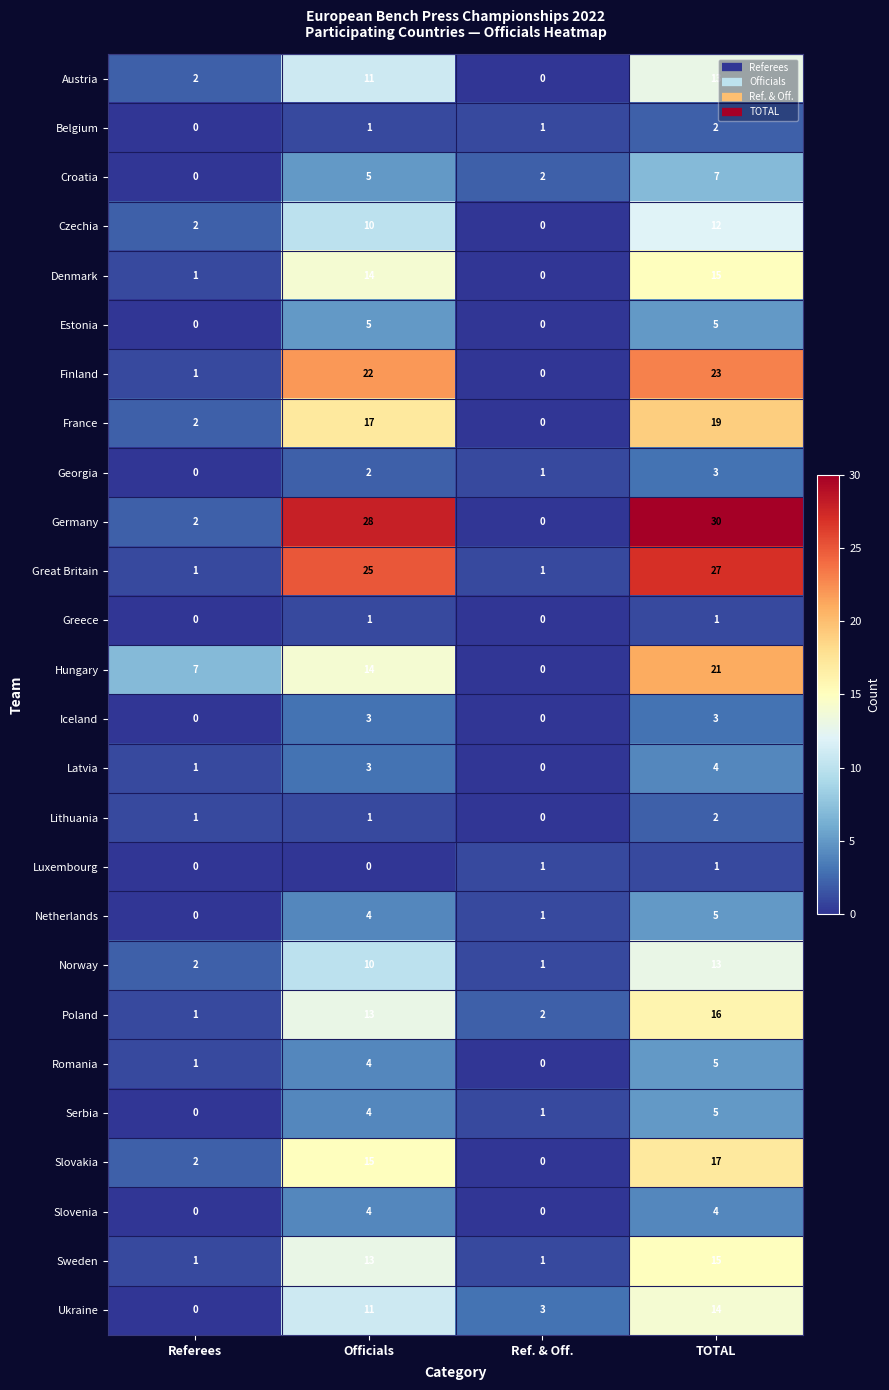

How many Lithuania values are between 1 and 2?

3